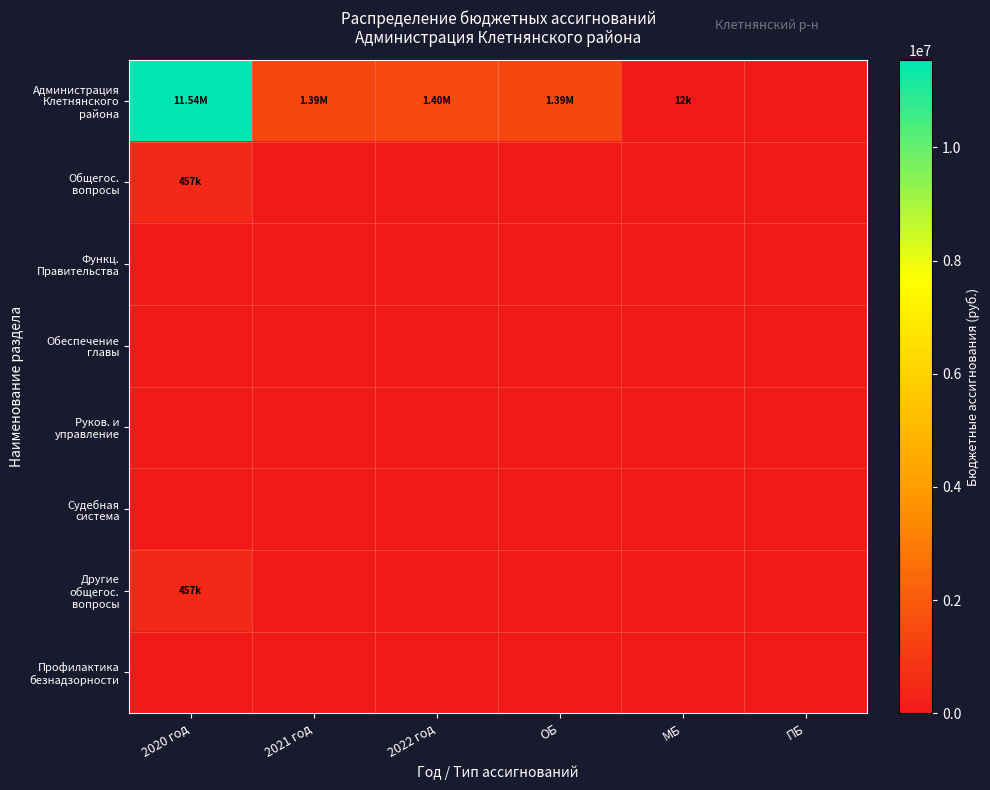

What is the spread (max minus min) of values at ОБ?

1386000.0